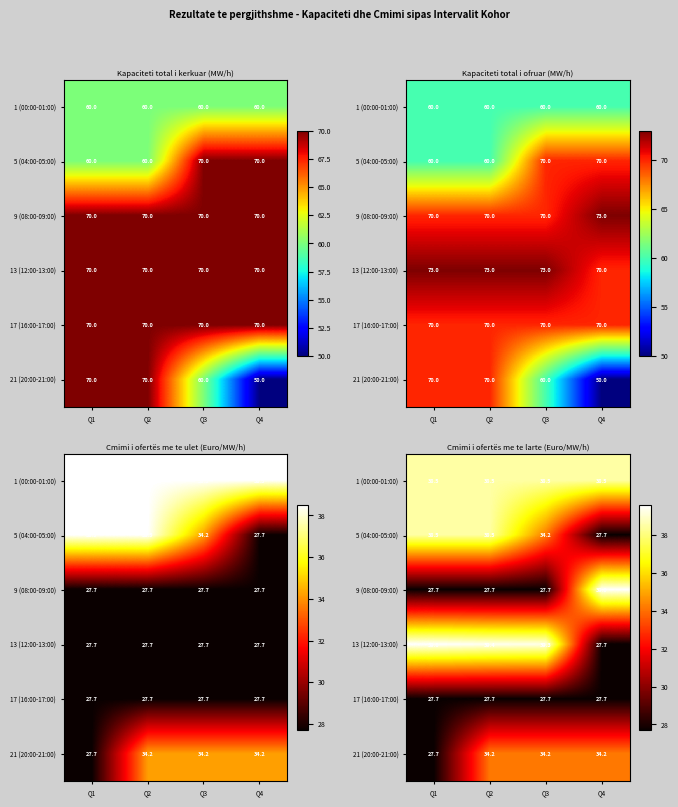

What is the approximate value of 21 (20:00-21:00) at Q2?

34.2